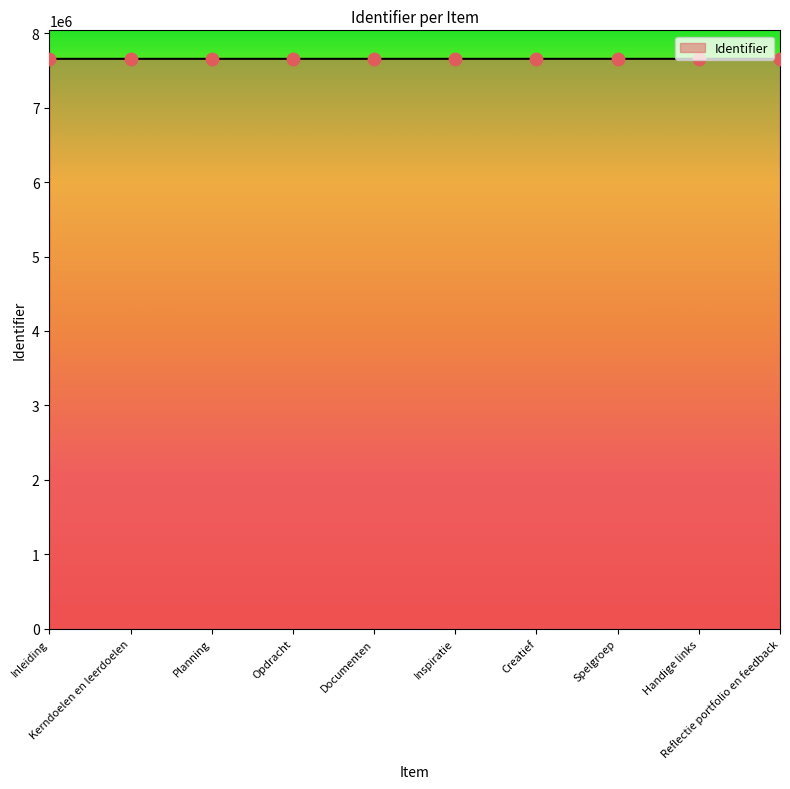

What is the change in value from Documenten to Spelgroep?

+29